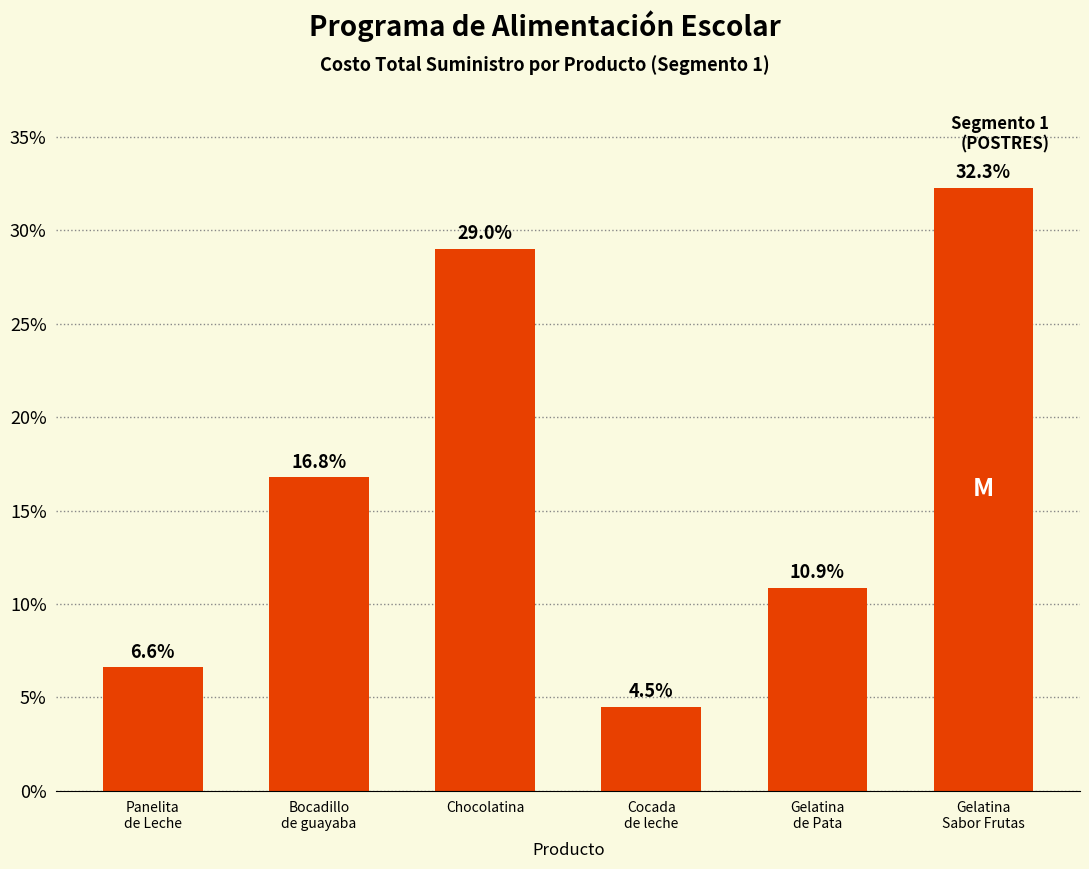

Which has a higher value, Bocadillo
de guayaba or Chocolatina?

Chocolatina